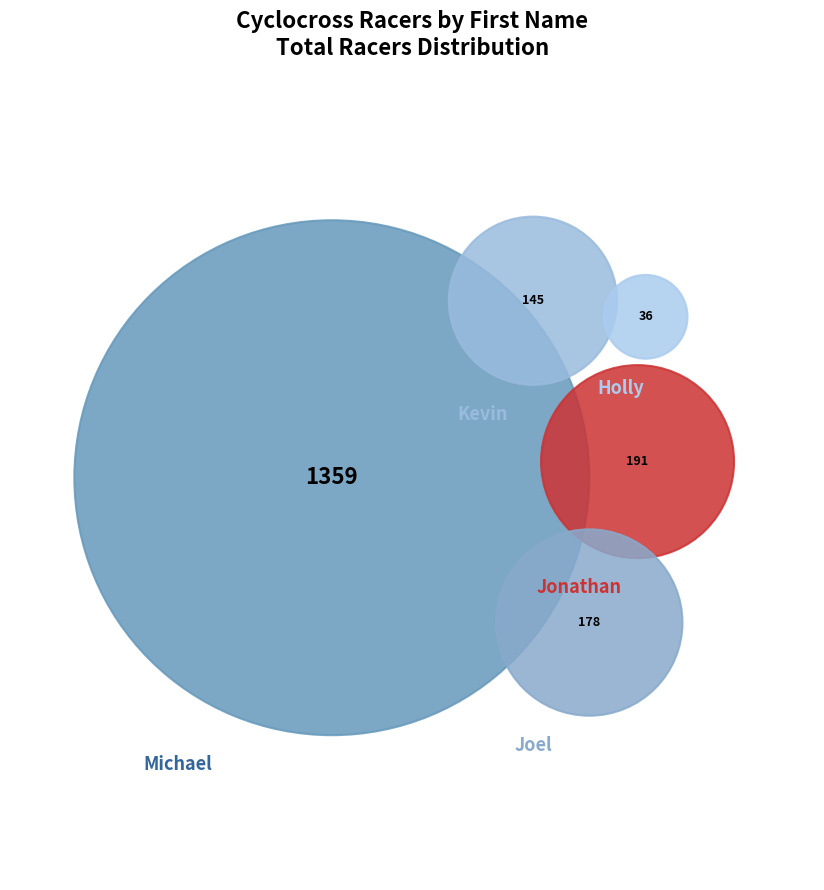

Which slice is the largest?

Michael